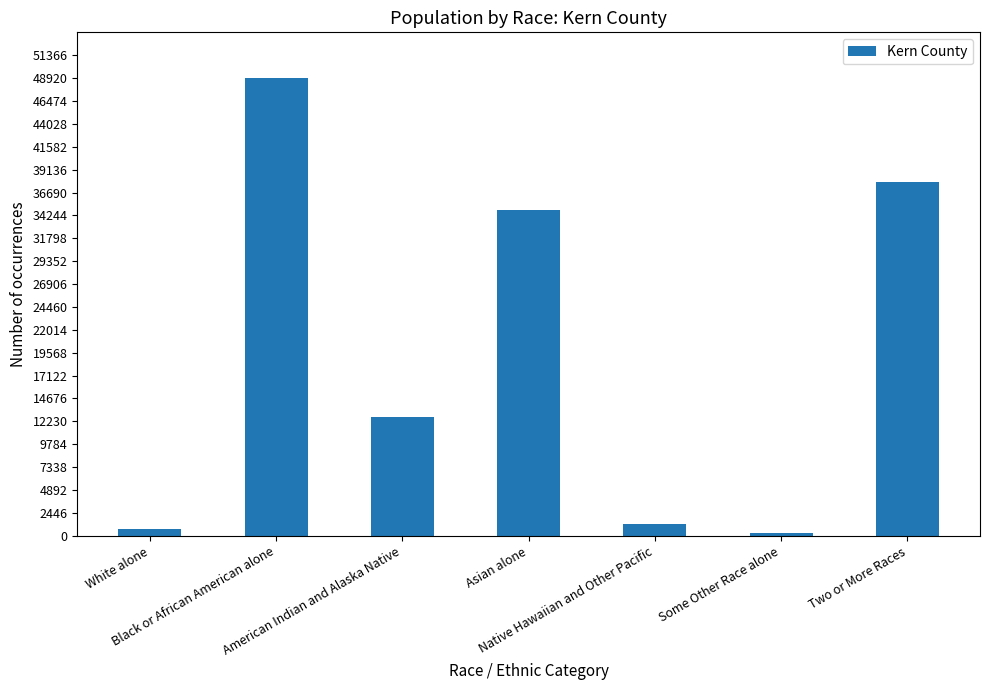

Does the chart contain stacked bars?

No